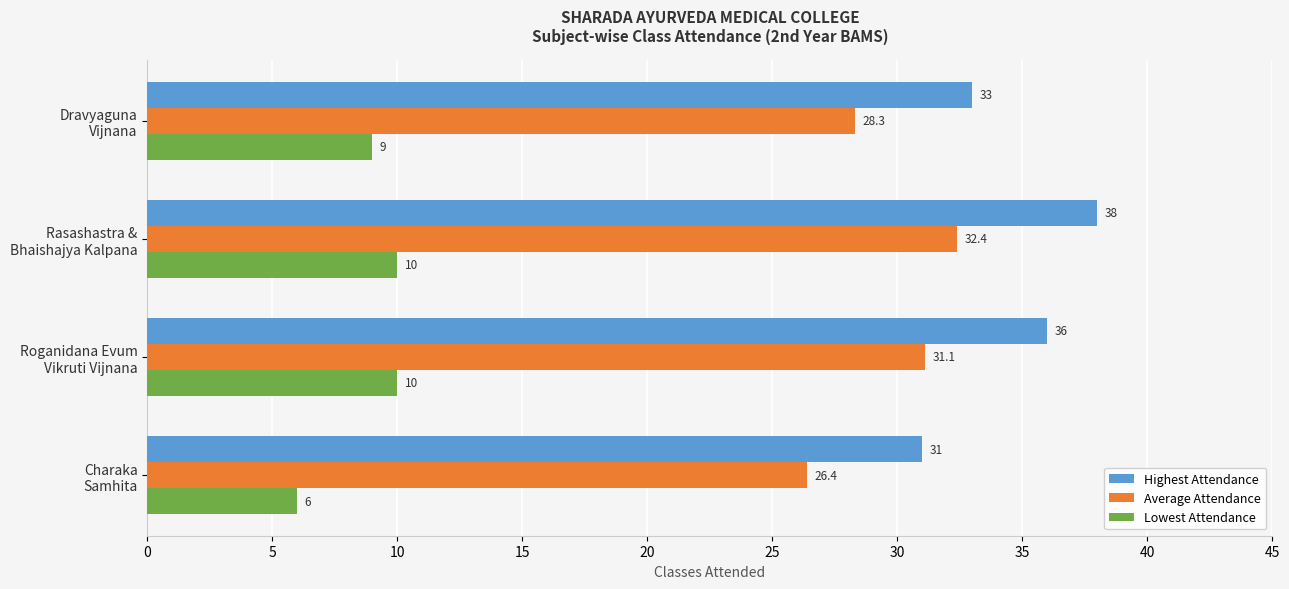

What is the sum of all Highest Attendance values?

138.0